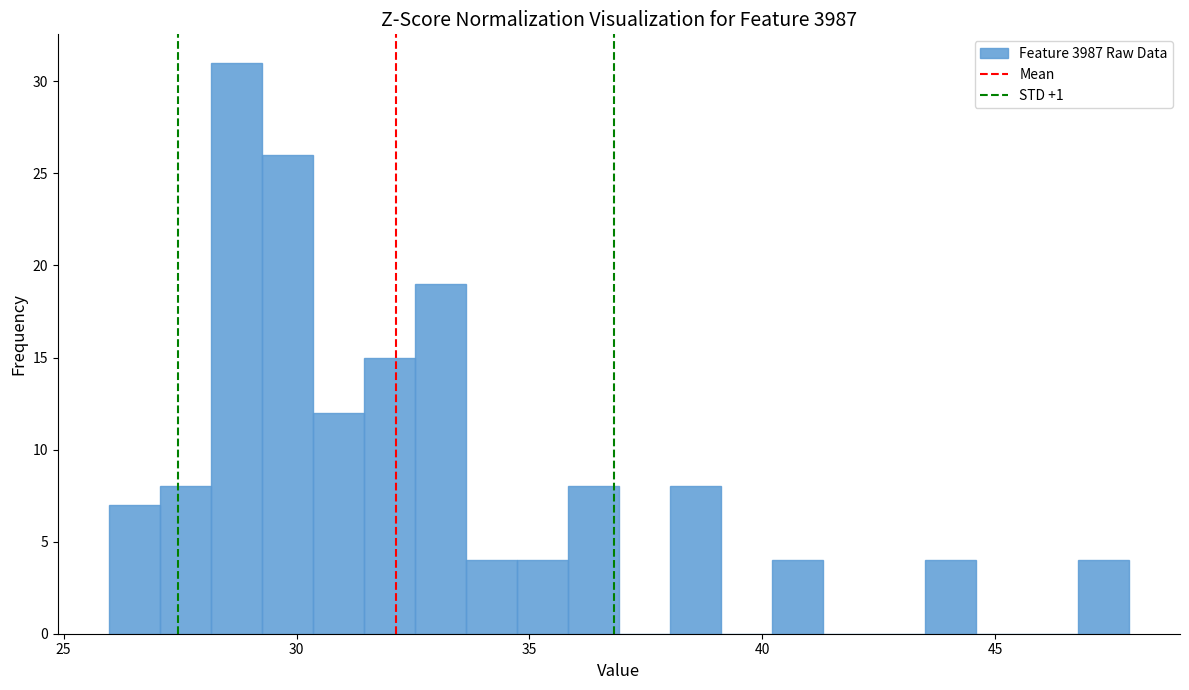

Around what value on the x-axis is the tallest bar? Give the approximate position of its centre, as read against the axis.

28.5